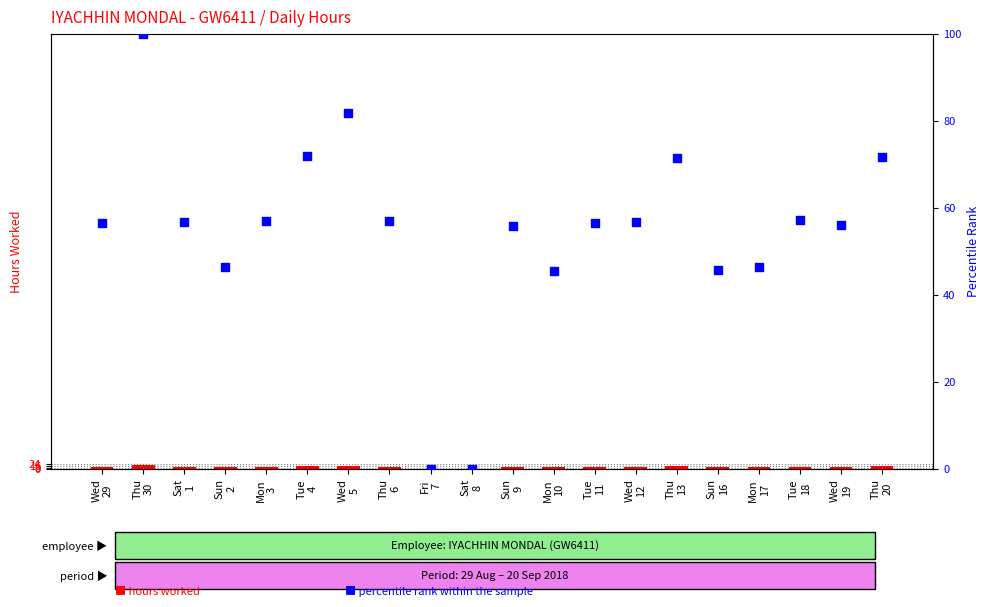

Which series has the largest Y range (max minus min)?

percentile rank within the sample